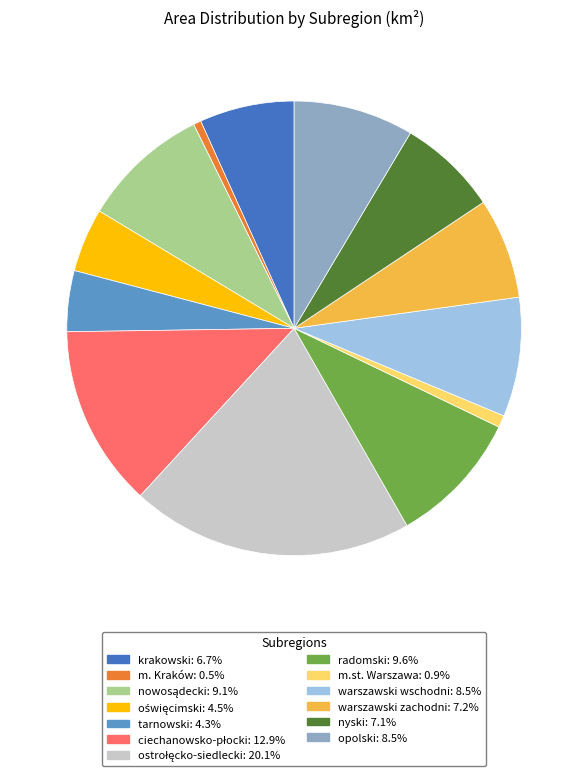

Does nyski represent more than half of the total?

No